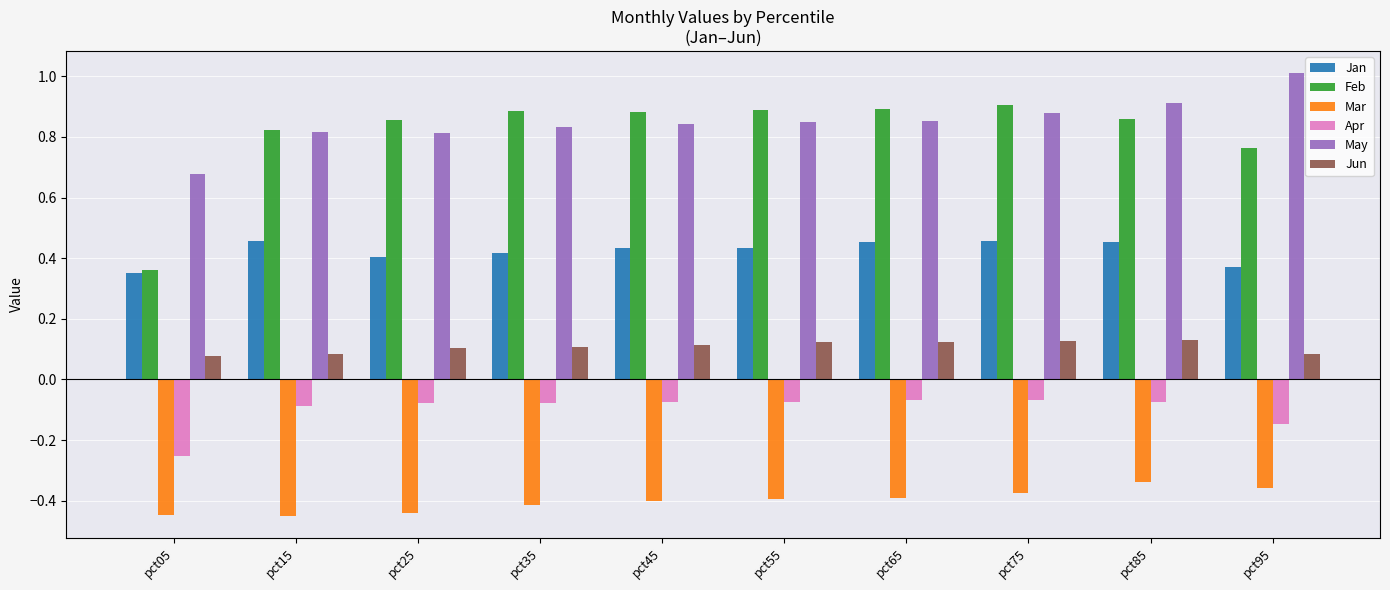

At how many categories does at least one series exceed 0?

10